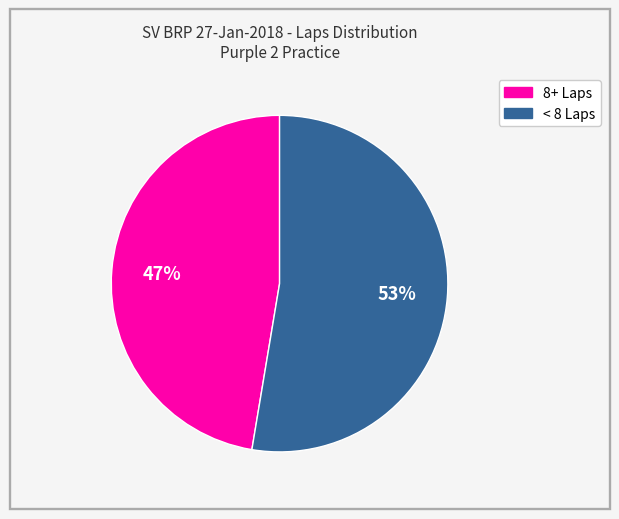

Is there a majority slice in this chart?

Yes